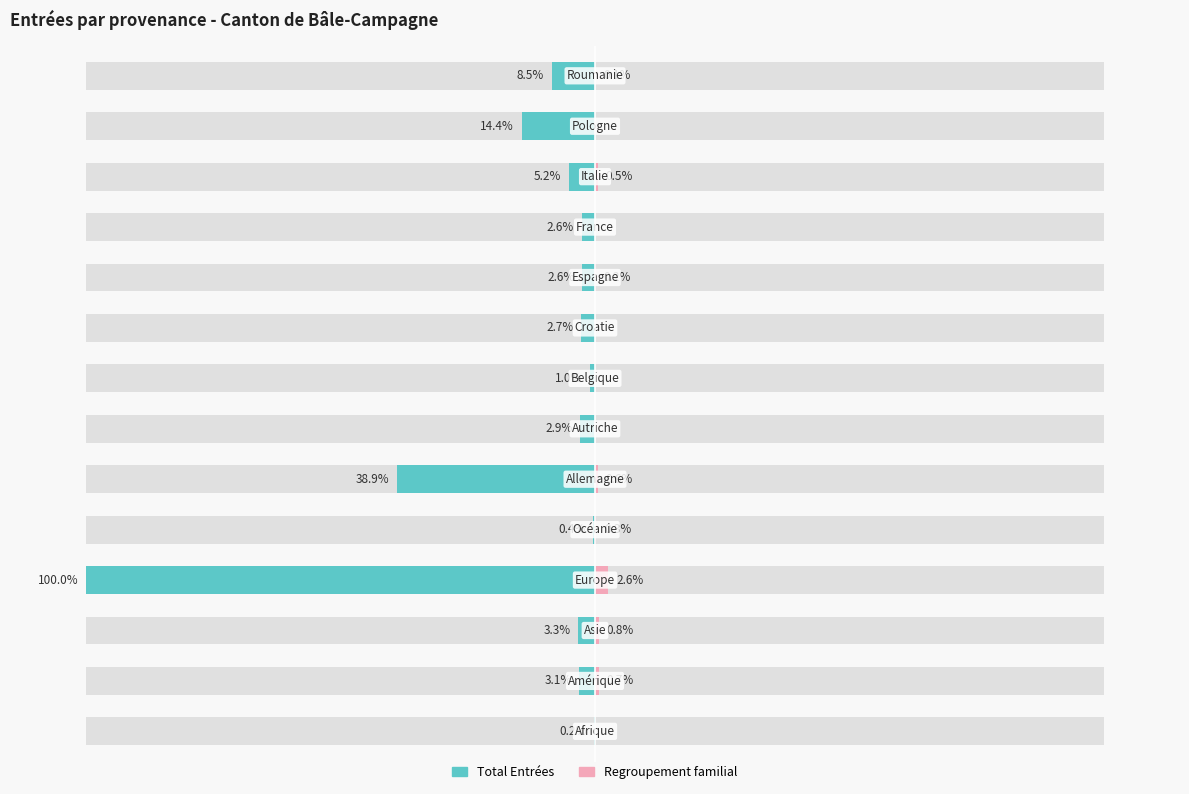

Reading left to right, transcribe all the data shown in this chart.

Total Entrées: -0.2	-3.1	-3.3	-100.0	-0.4	-38.9	-2.9	-1.0	-2.7	-2.6	-2.6	-5.2	-14.4	-8.5
Regroupement familial: 0.0	0.7	0.8	2.6	0.3	0.6	0.0	0.0	0.0	0.2	0.0	0.5	0.0	0.1